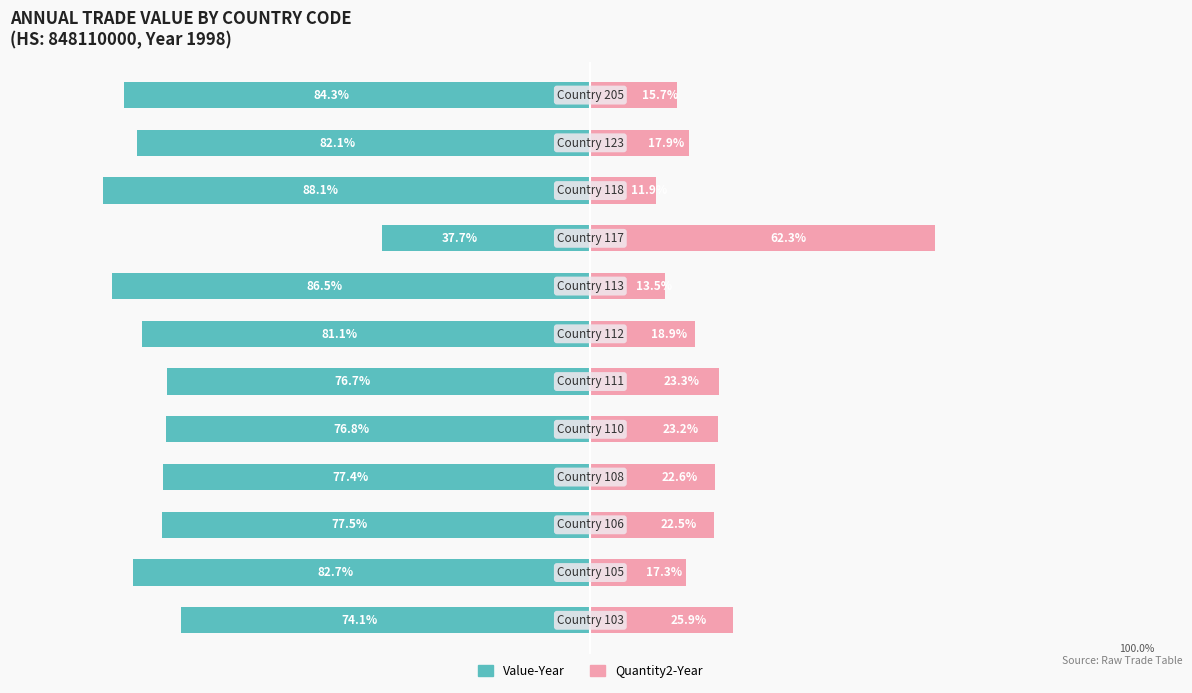

Does the chart contain stacked bars?

No